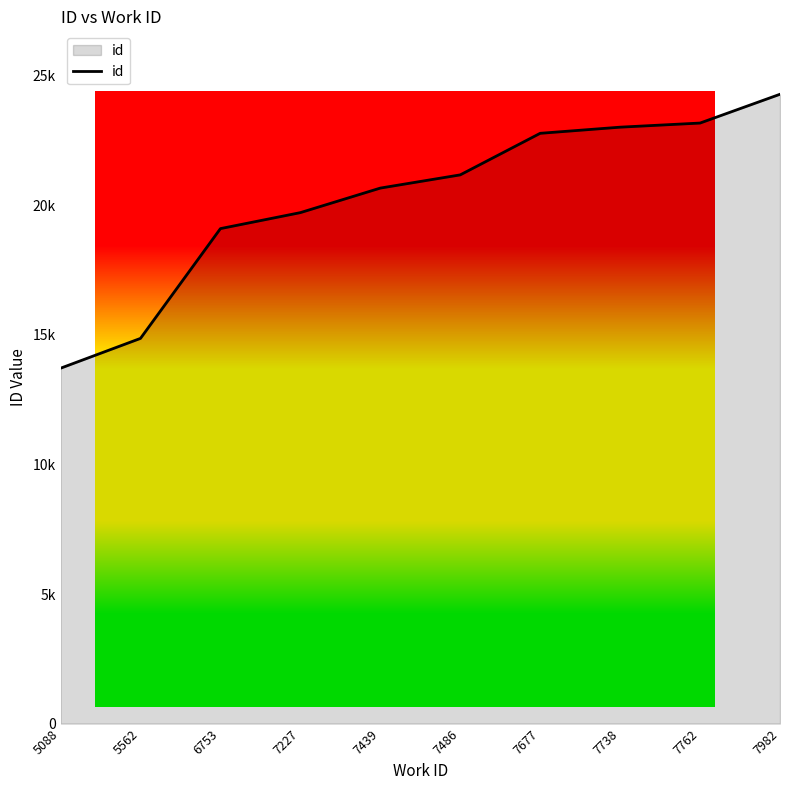

Reading left to right, what are all the values shown in this chart?

13715	14866	19103	19720	20667	21177	22781	23018	23177	24288